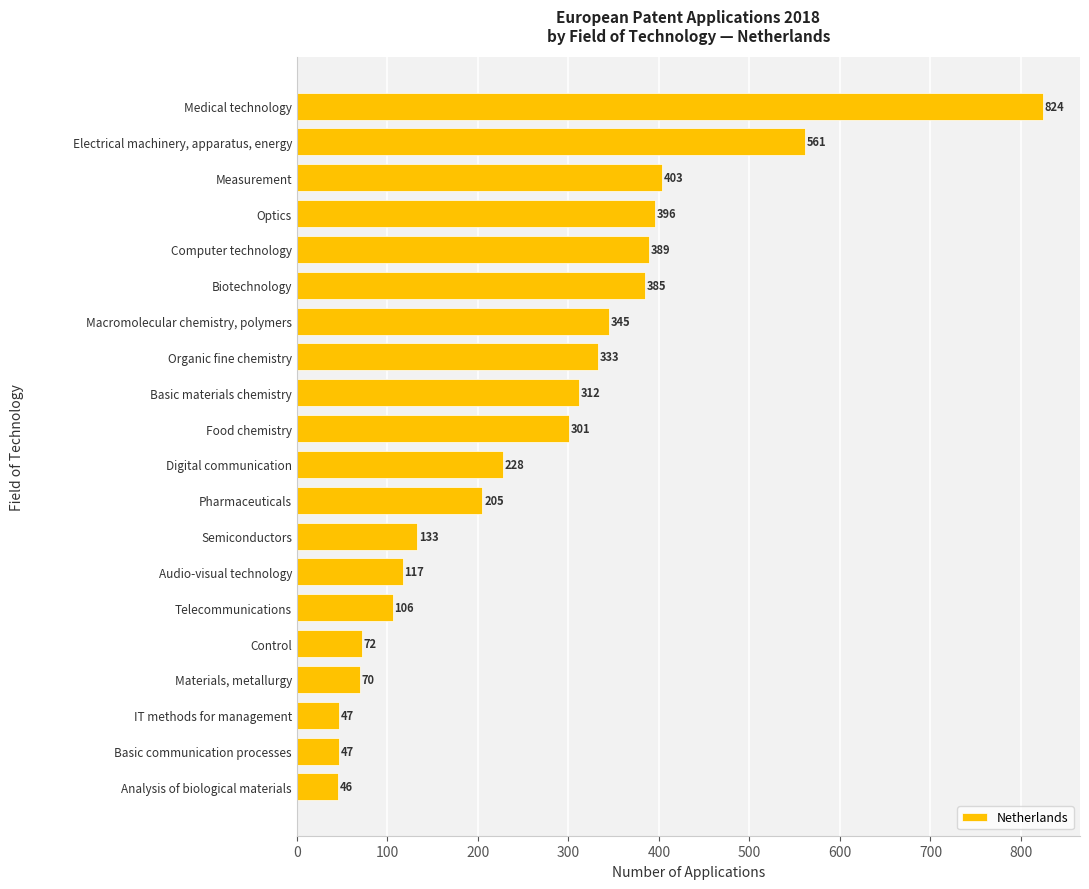

What is the minimum value shown in the chart?

46